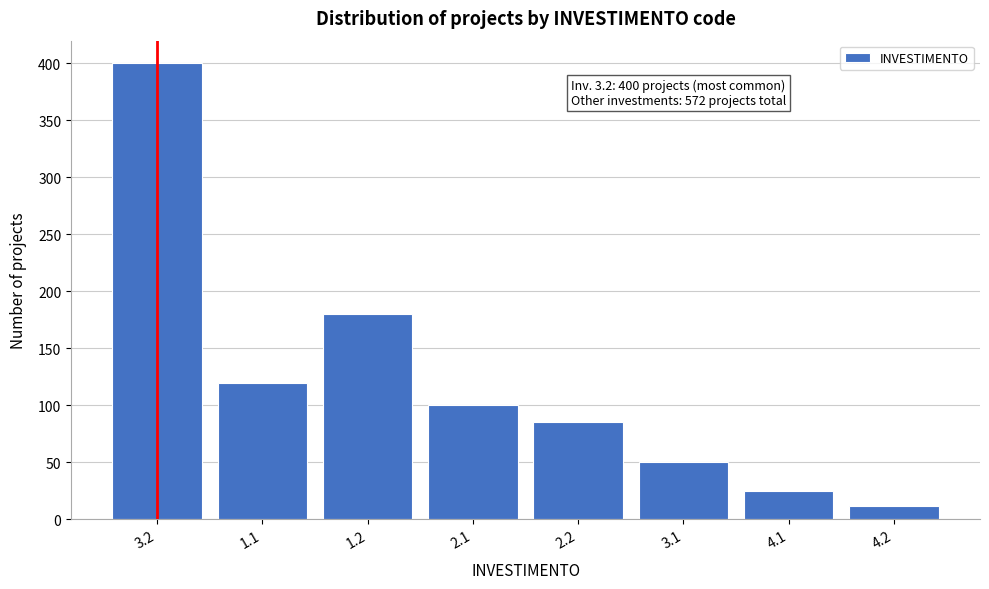

Reading right to left, extract all data points from this chart.

12	25	50	85	100	180	120	400